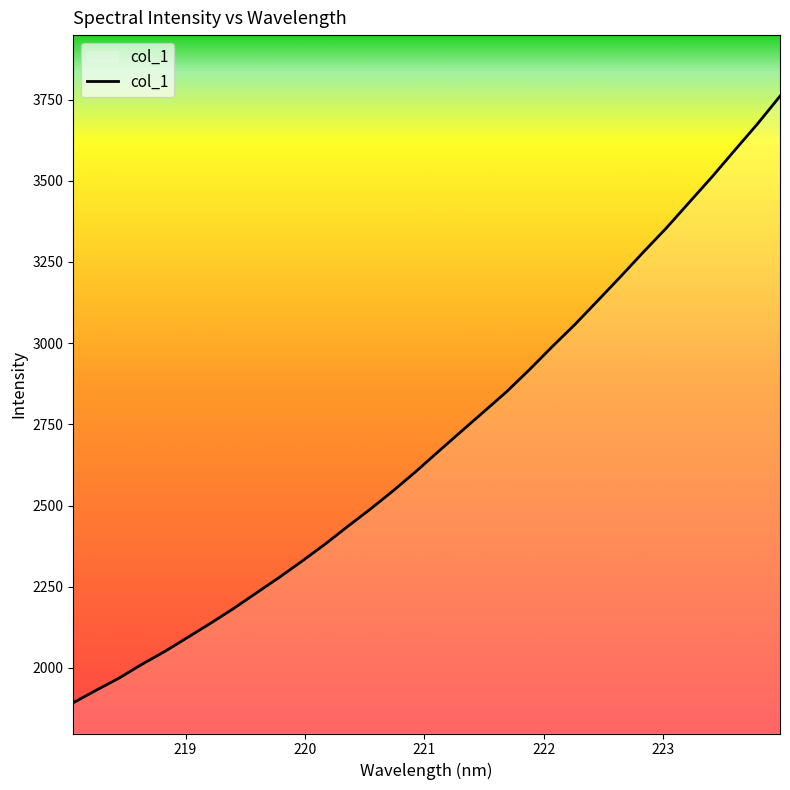

What is the smallest value displayed?

1892.8